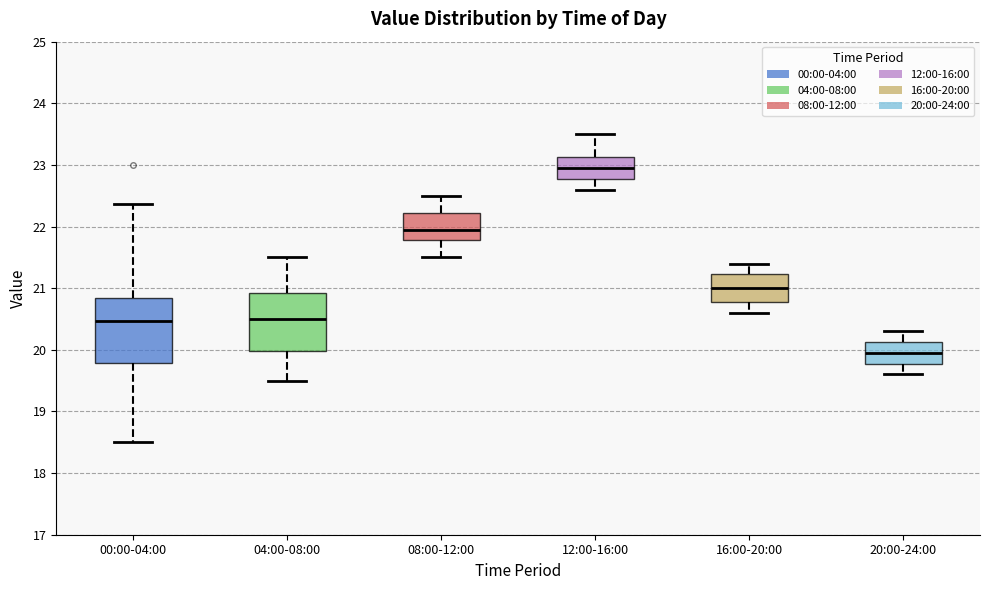

Which box's median line is the highest?

12:00-16:00